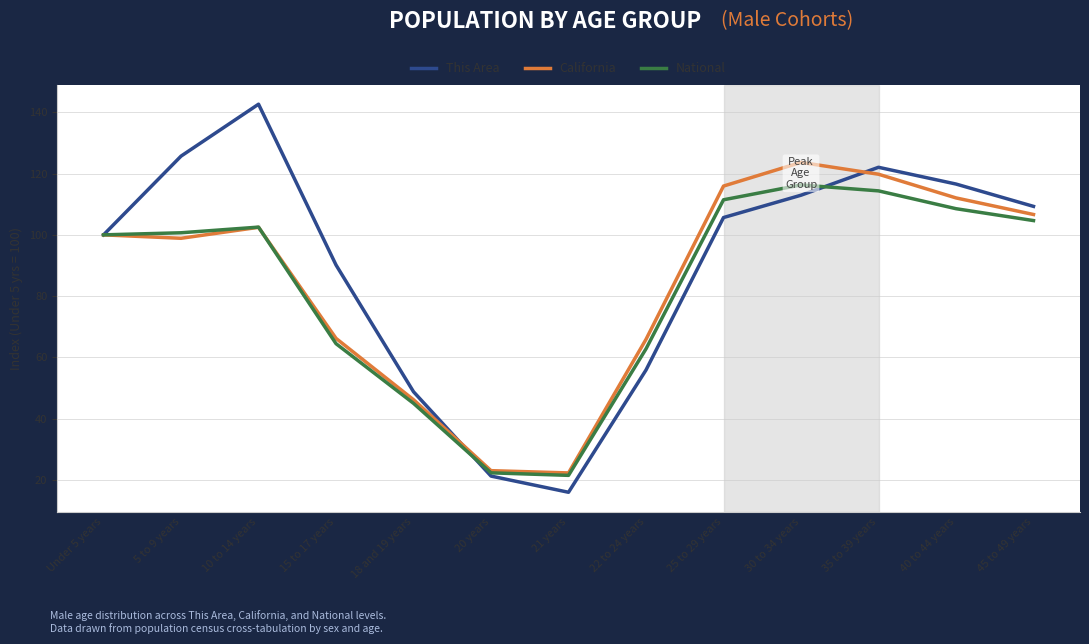

What is the sum of all This Area values?

1167.0